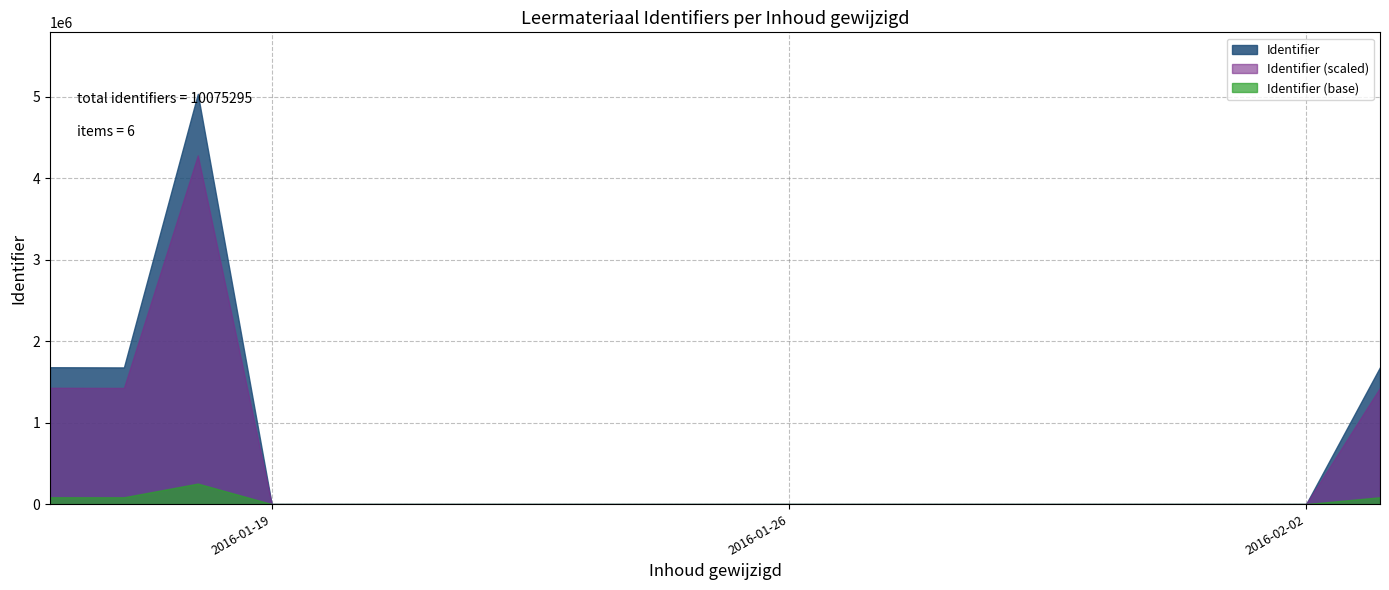

Which series has the largest range (max minus min)?

Identifier